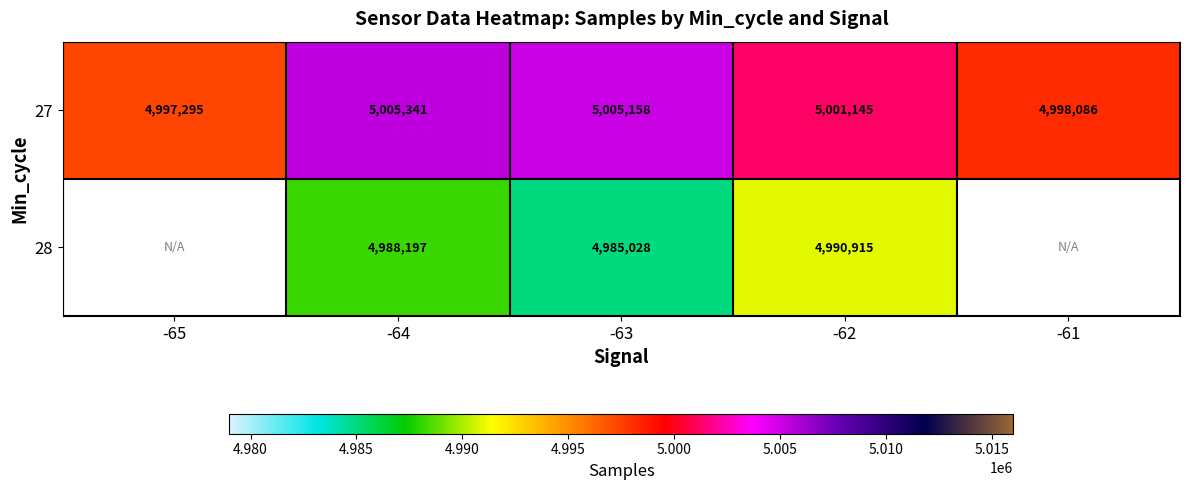

What is the difference between the highest and lowest values at -63?

20130